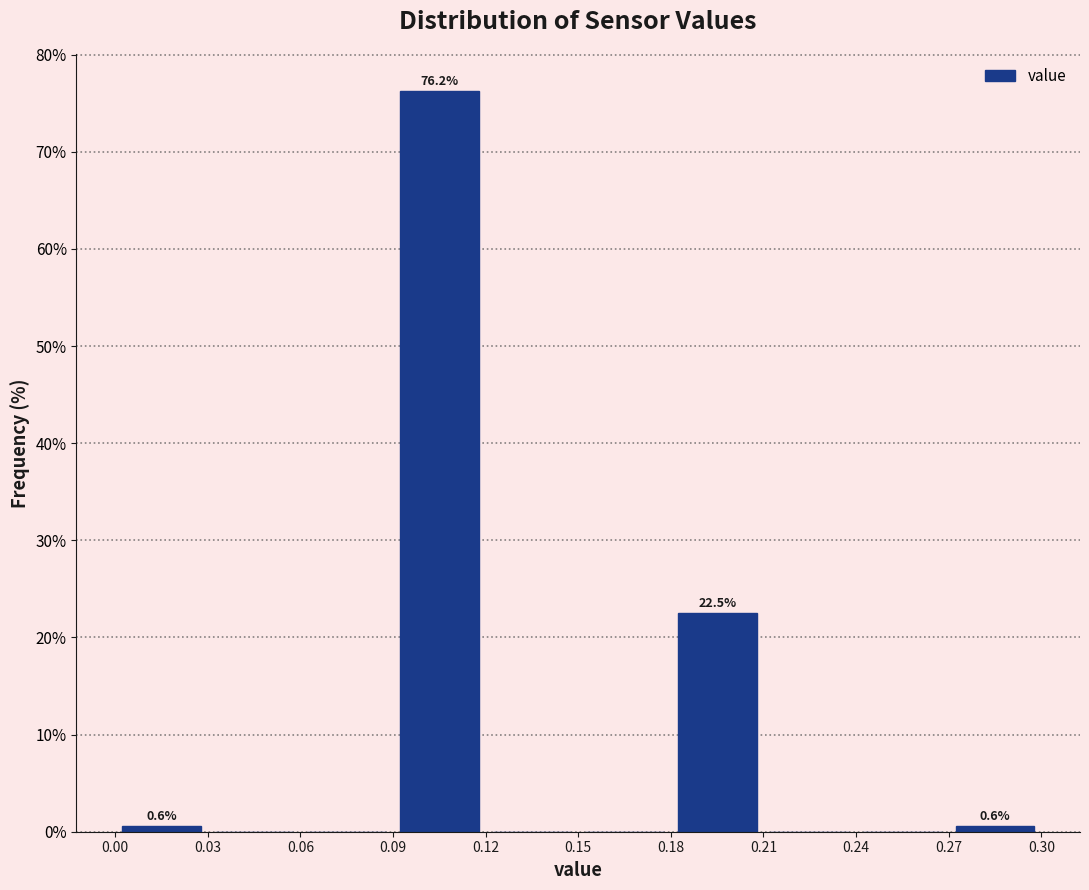

Over which range of the x-axis is the bar tallest?

0.09 to 0.12